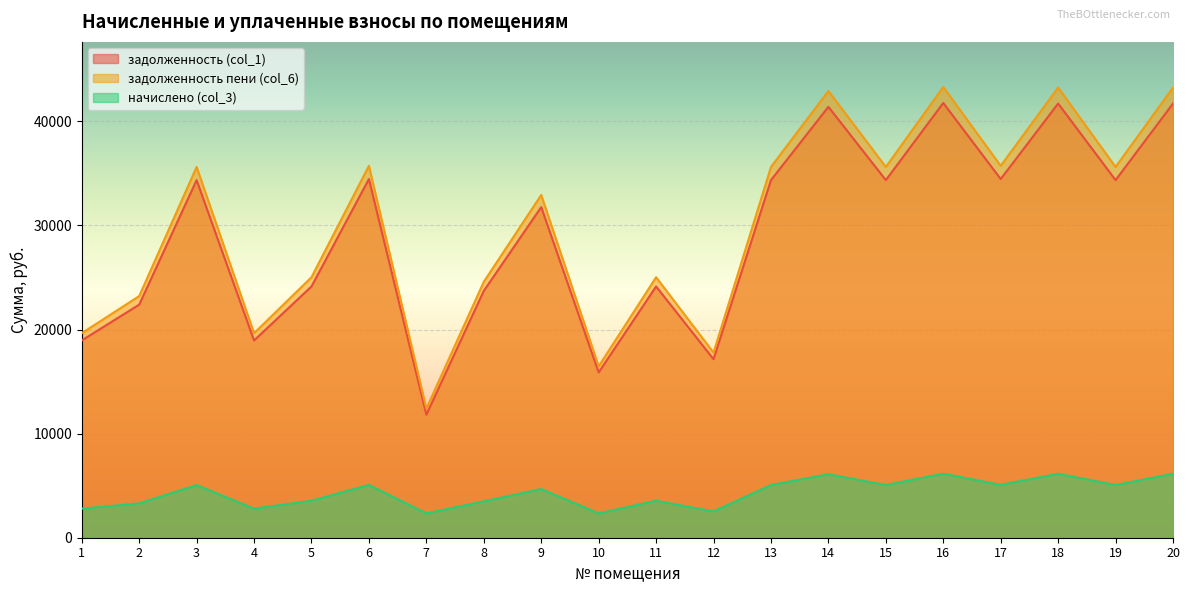

What is the maximum value for начислено (col_3)?

6154.2